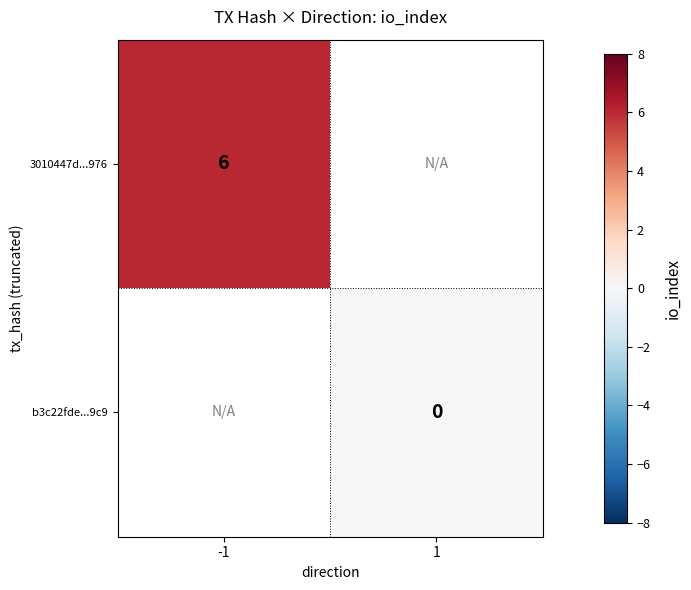

The value of 3010447d...976 at -1 is 6. True or false?

True